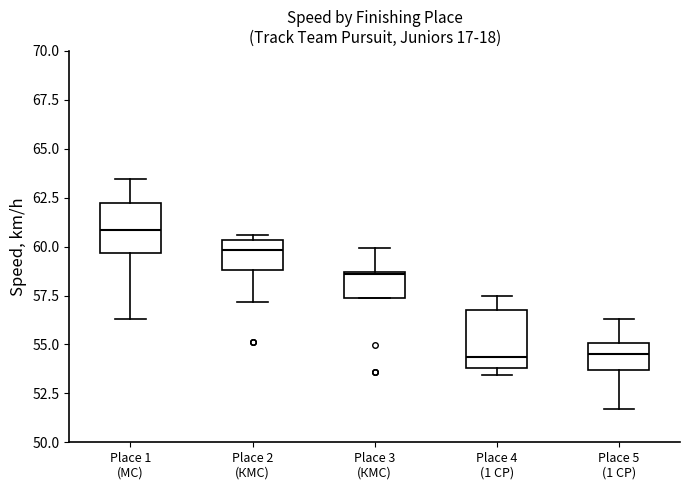

Where does the upper whisker of the box for Place 3 (КМС) end on the y-axis? The values are not printed on the chart, so give them approximately, as read against the axis.

60.0